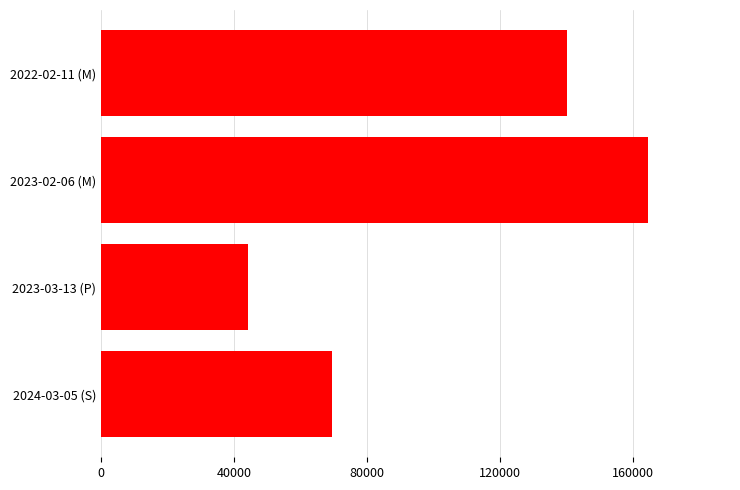

What is the sum of all values?

418065